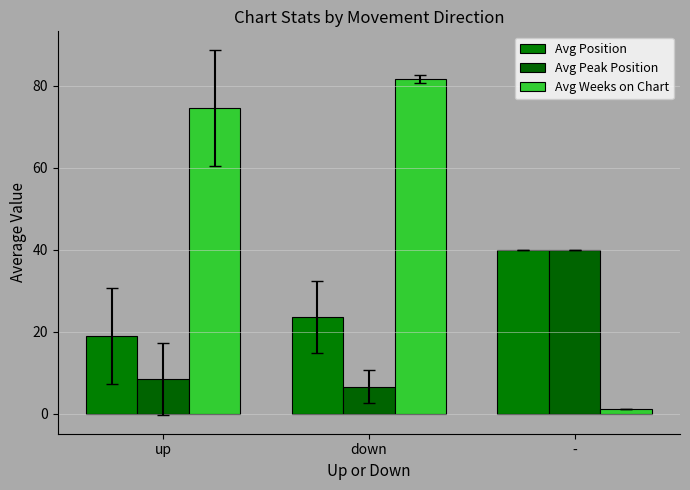

Where does the Avg Weeks on Chart series first go above 74?

up